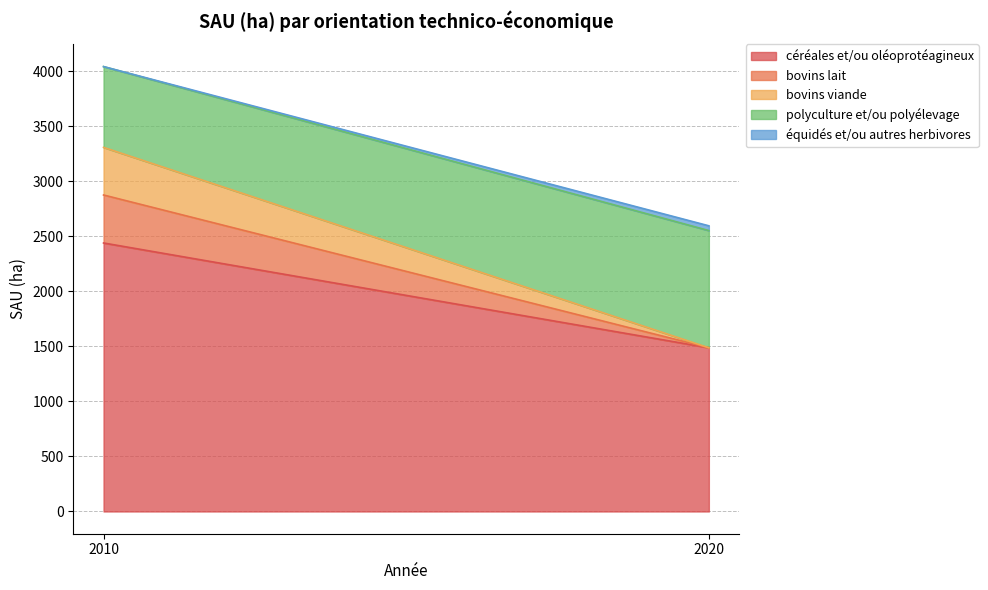

What is the sum of all bovins viande values?

432.6